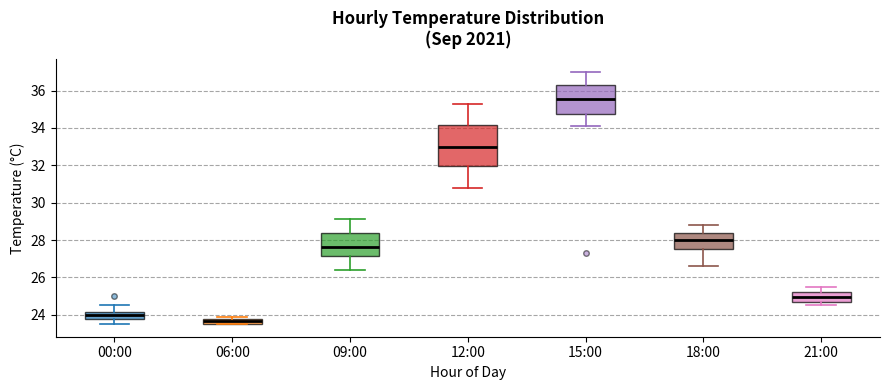

Which box has the lowest median line?

06:00